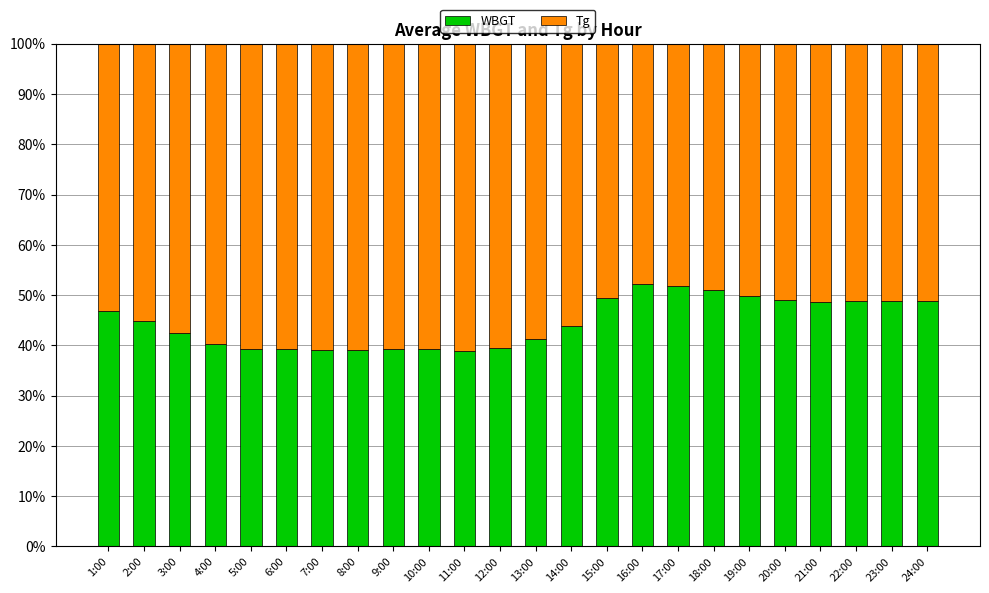

True or false: WBGT has a value of 42.5 at 3:00.

True